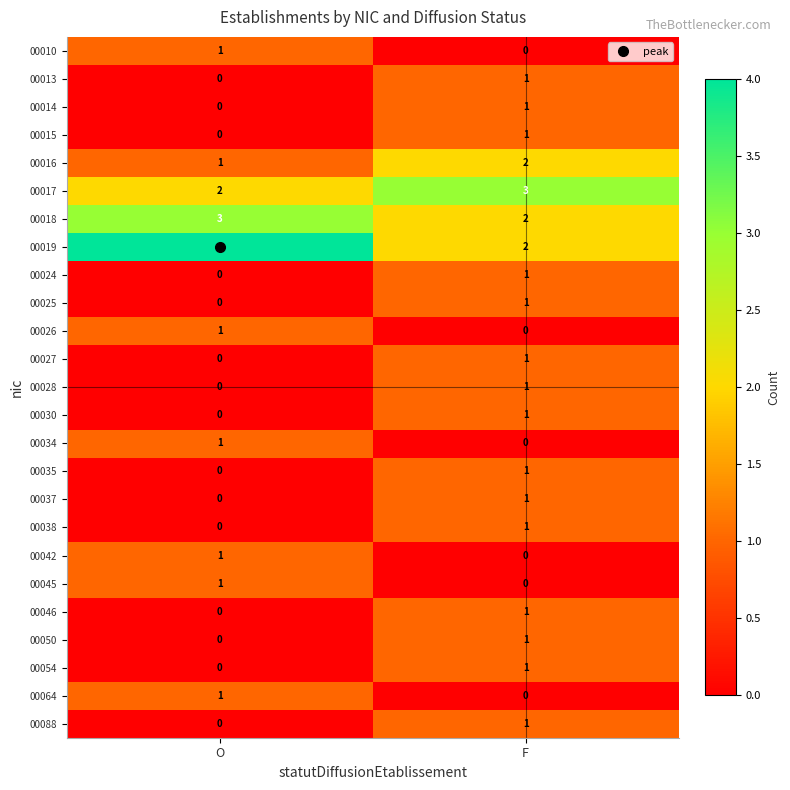

Rank the categories by 00042 value from lowest to highest.

F, O